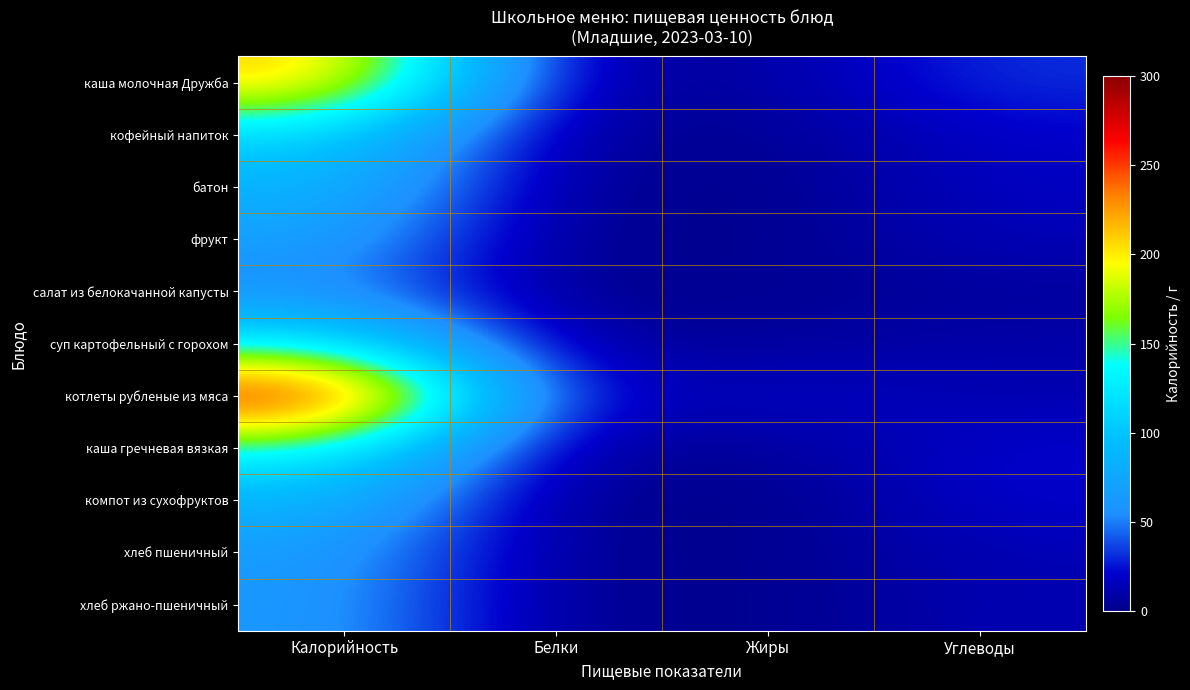

What is the total value across all series at Жиры?

44.4